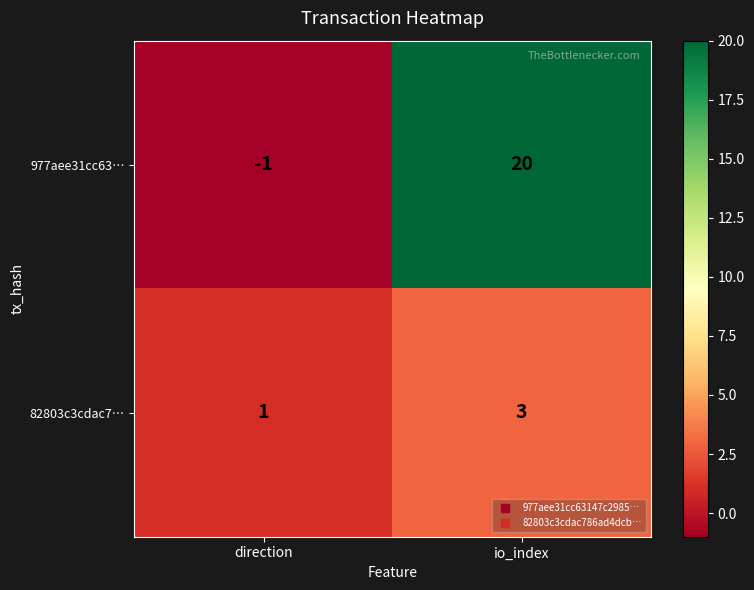

What is the difference between the maximum and minimum values in the 977aee31cc63… series?

21